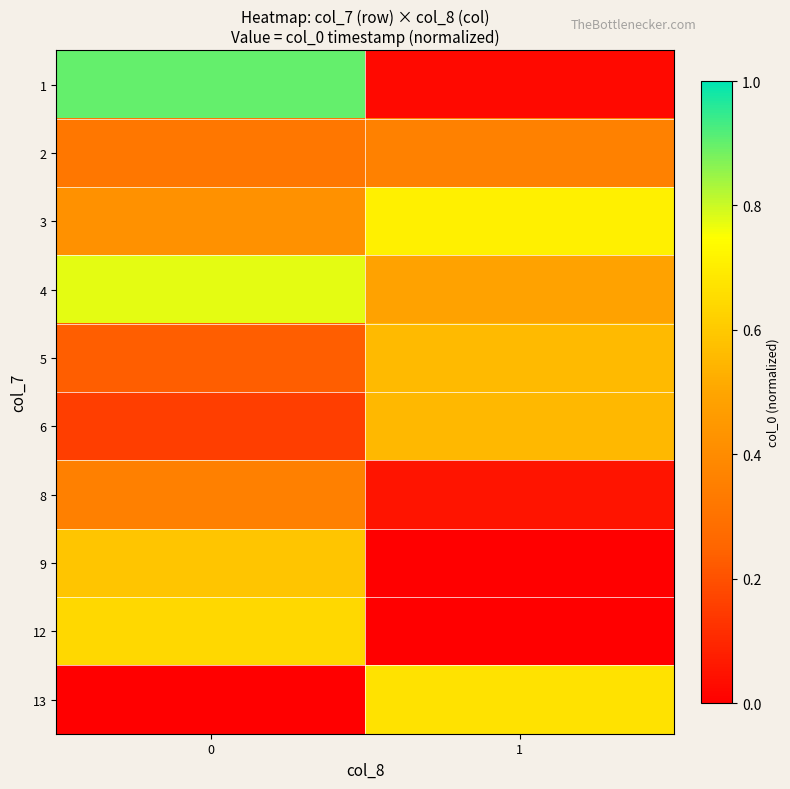

List the series in order of their peak value, highest first.

1, 4, 3, 13, 12, 9, 5, 6, 2, 8